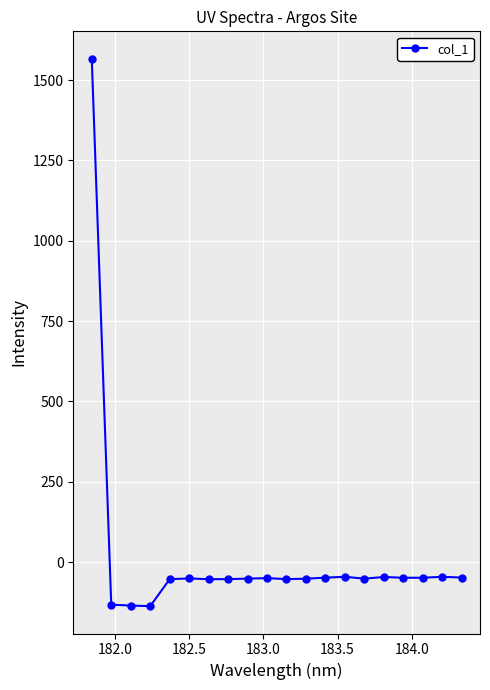

What is the minimum value shown in the chart?

-136.8